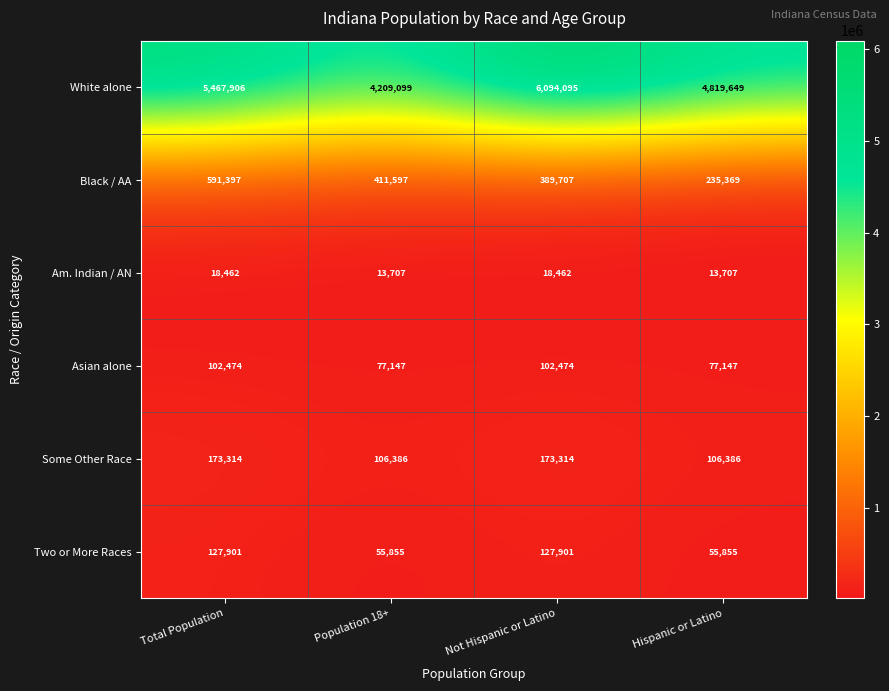

Rank the series by their maximum value, from lowest to highest.

Am. Indian / AN, Asian alone, Two or More Races, Some Other Race, Black / AA, White alone